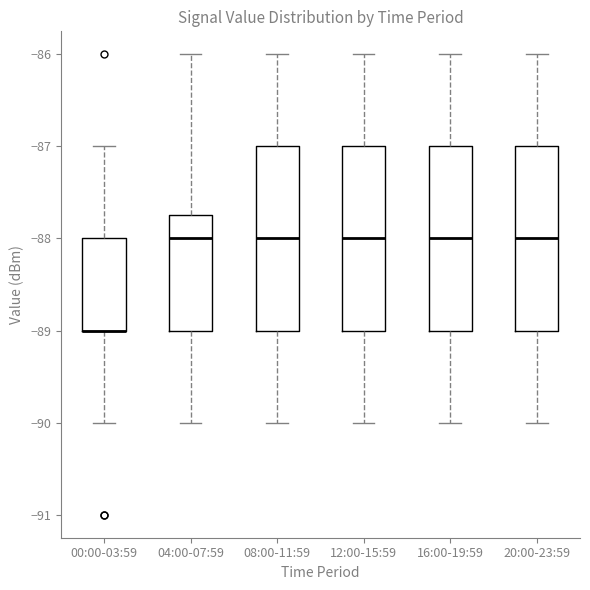

Reading left to right, read every box against the y-axis: the position of its median line, the range the box covers, and the ends of its whiskers. The values are not printed on the chart, so give them approximately, as read against the axis.

00:00-03:59: median -89.0 (drawn on the box's lower edge), box -89.0 to -88.0, whiskers -90.0 to -87.0
04:00-07:59: median -88.0, box -89.0 to -87.7, whiskers -90.0 to -86.0
08:00-11:59: median -88.0, box -89.0 to -87.0, whiskers -90.0 to -86.0
12:00-15:59: median -88.0, box -89.0 to -87.0, whiskers -90.0 to -86.0
16:00-19:59: median -88.0, box -89.0 to -87.0, whiskers -90.0 to -86.0
20:00-23:59: median -88.0, box -89.0 to -87.0, whiskers -90.0 to -86.0